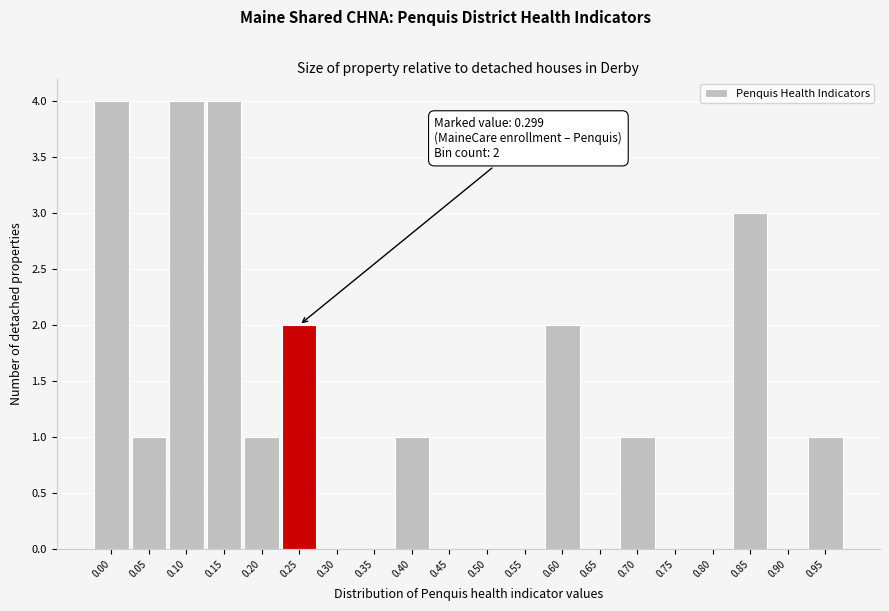

Reading left to right, transcribe all the data shown in this chart.

0.00=4	0.05=1	0.10=4	0.15=4	0.20=1	0.25=2	0.30=0	0.35=0	0.40=1	0.45=0	0.50=0	0.55=0	0.60=2	0.65=0	0.70=1	0.75=0	0.80=0	0.85=3	0.90=0	0.95=1